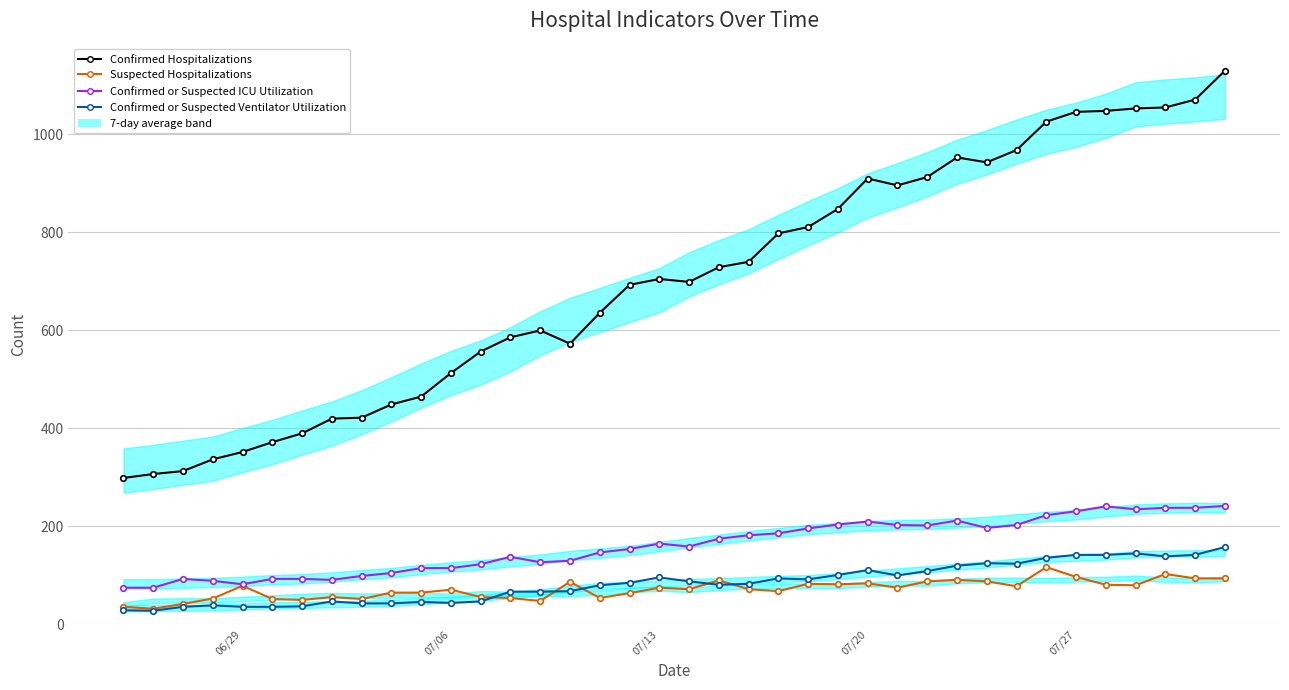

What is the average value of the Suspected Hospitalizations series?

72